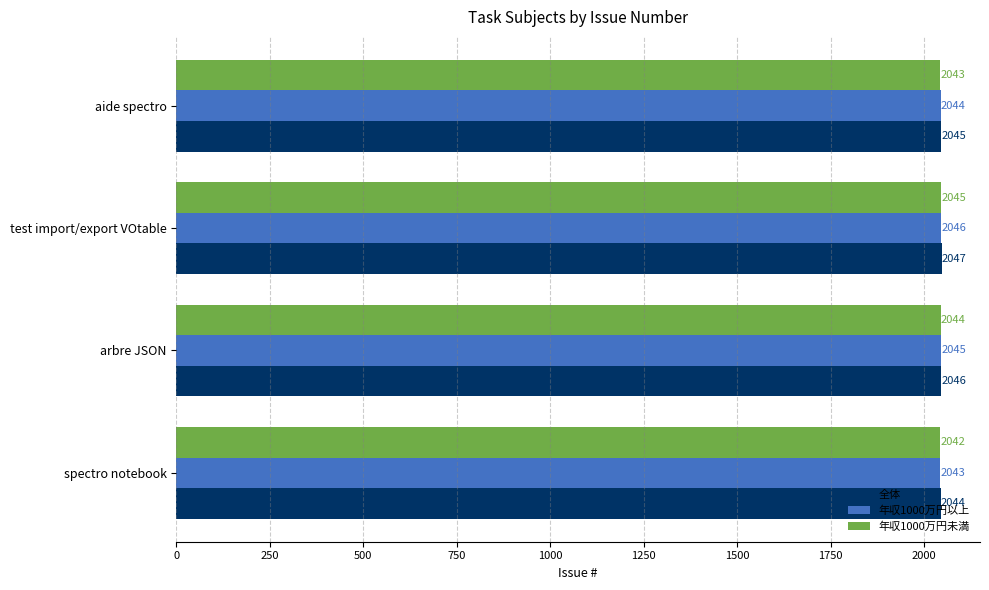

How many 年収1000万円以上 values are between 2044 and 2046?

3